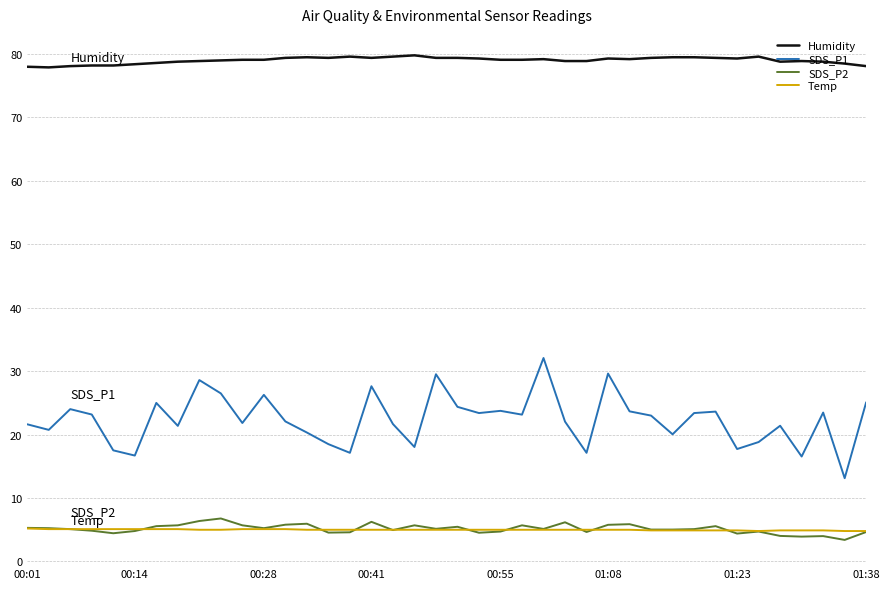

What is the average value of the Humidity series?

79.0